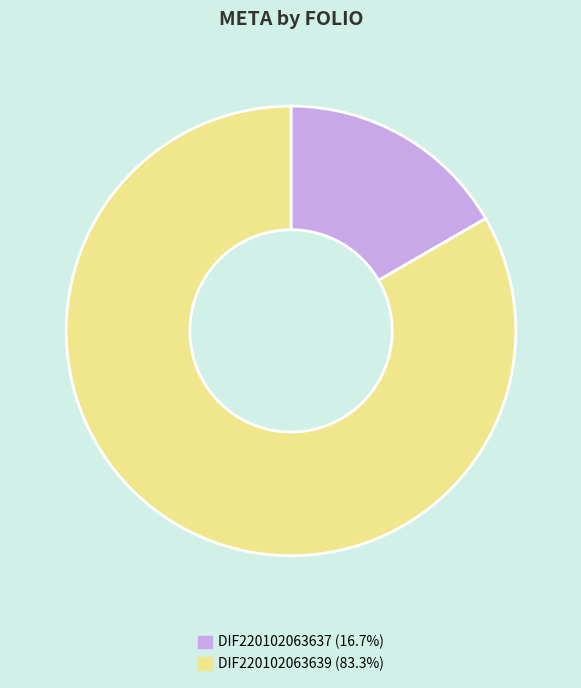

What is the largest slice in the pie chart?

DIF220102063639